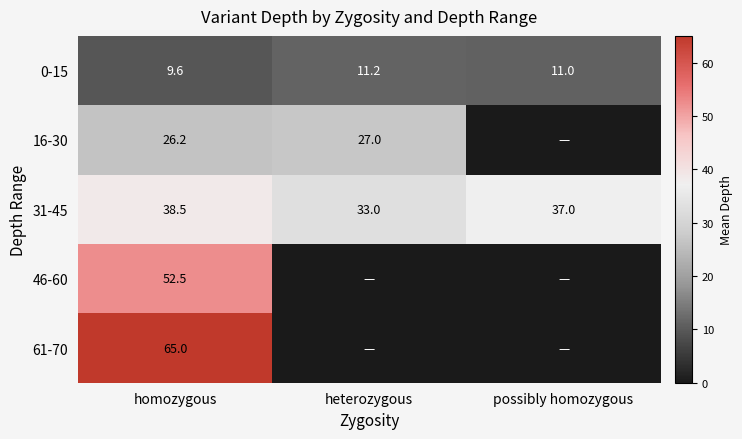

At homozygous, list the series in order from largest to smallest.

61-70, 46-60, 31-45, 16-30, 0-15